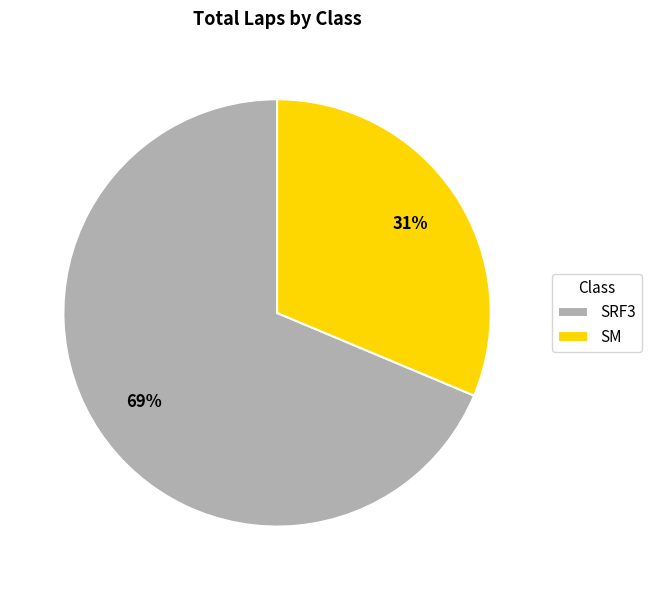

What percentage is the SRF3 slice, to the nearest percent?

69%